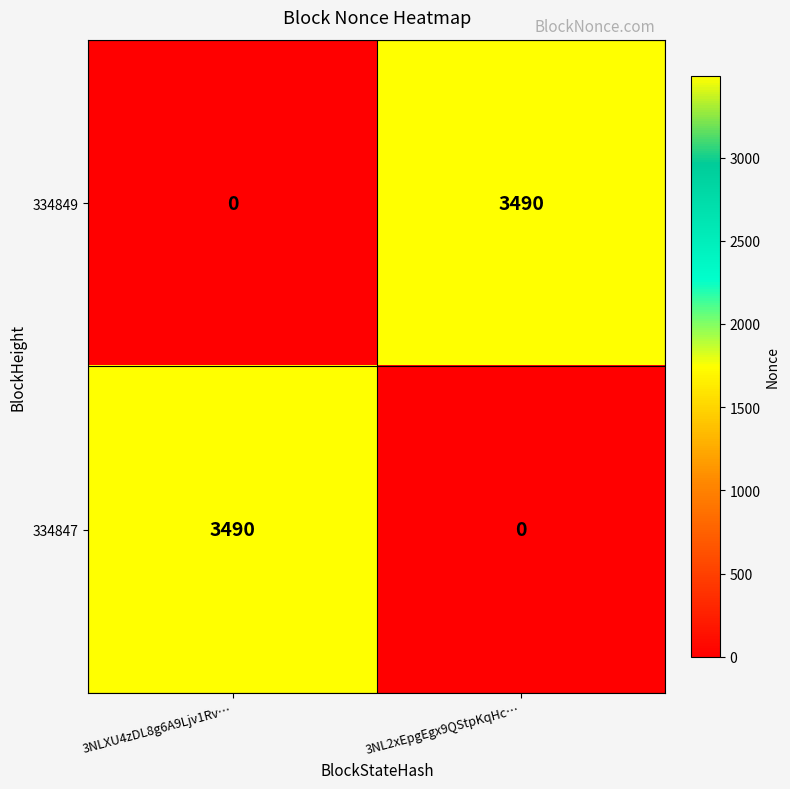

Rank the series at 3NLXU4zDL8g6A9Ljv1Rv… from lowest to highest value.

334849, 334847